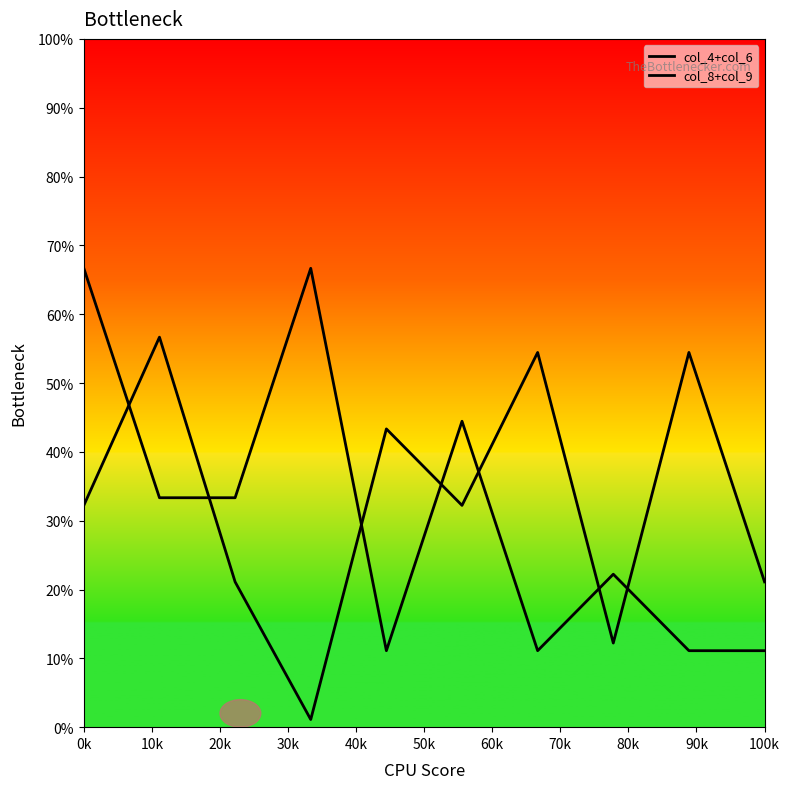

Which series has the widest spread of values?

col_4+col_6